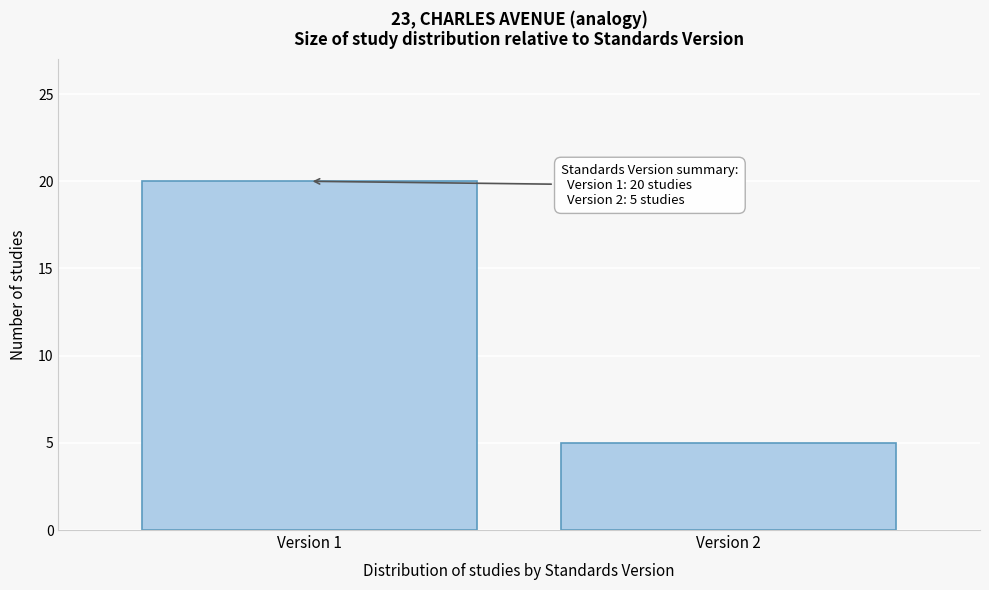

Reading left to right, transcribe all the data shown in this chart.

20	5